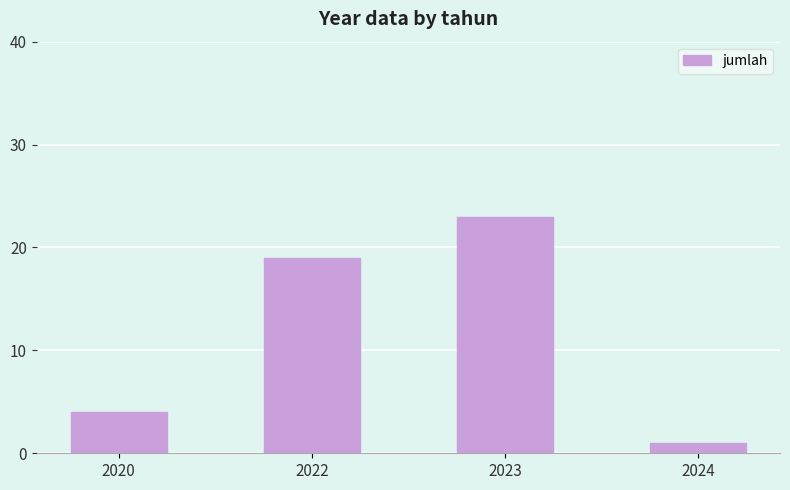

How many values are below 19?

2